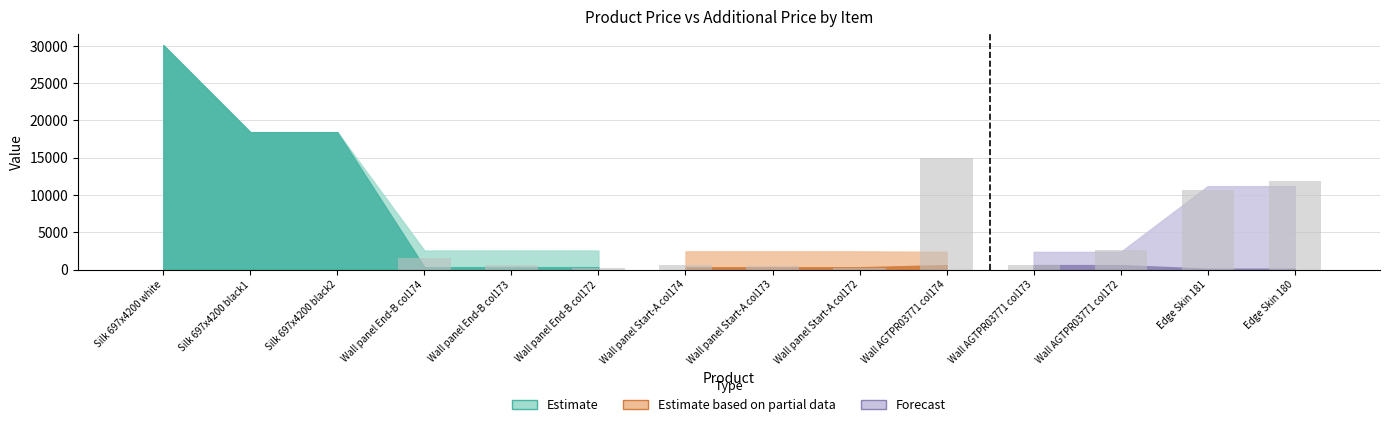

Are the bars horizontal?

No